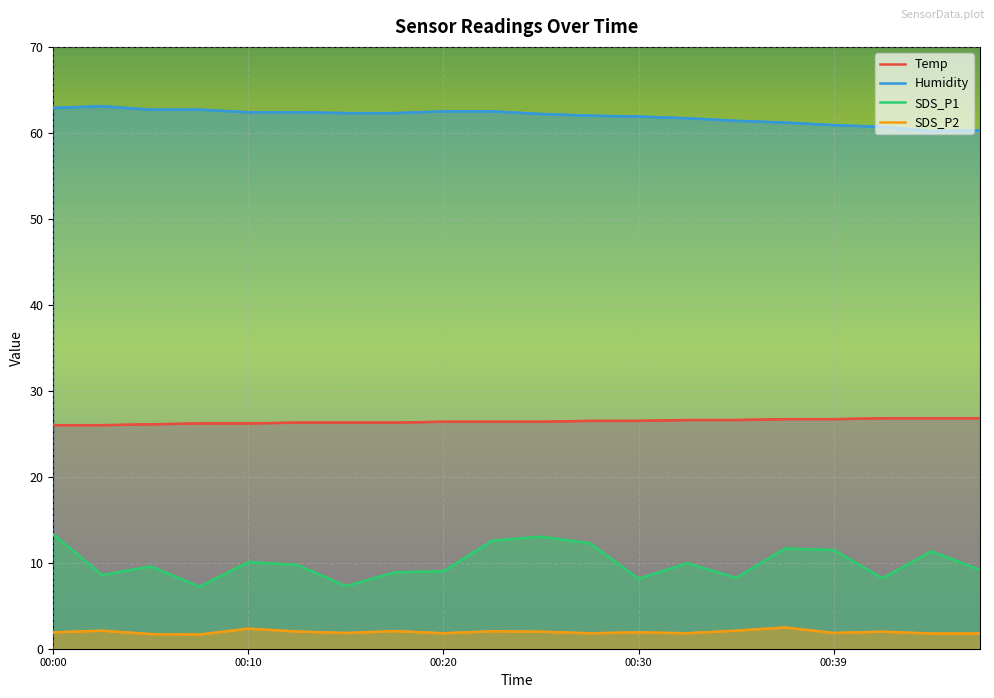

The value of SDS_P1 at 00:20 is 14.0. True or false?

False